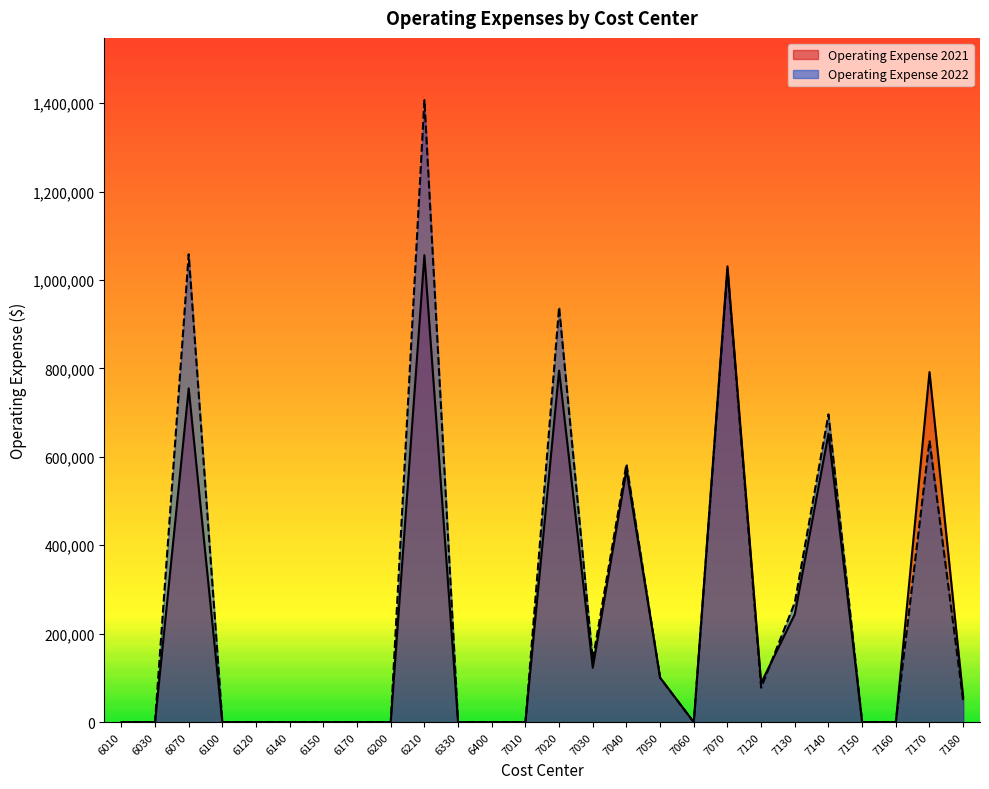

How many interior local peaks does the Operating Expense 2022 series have?

7